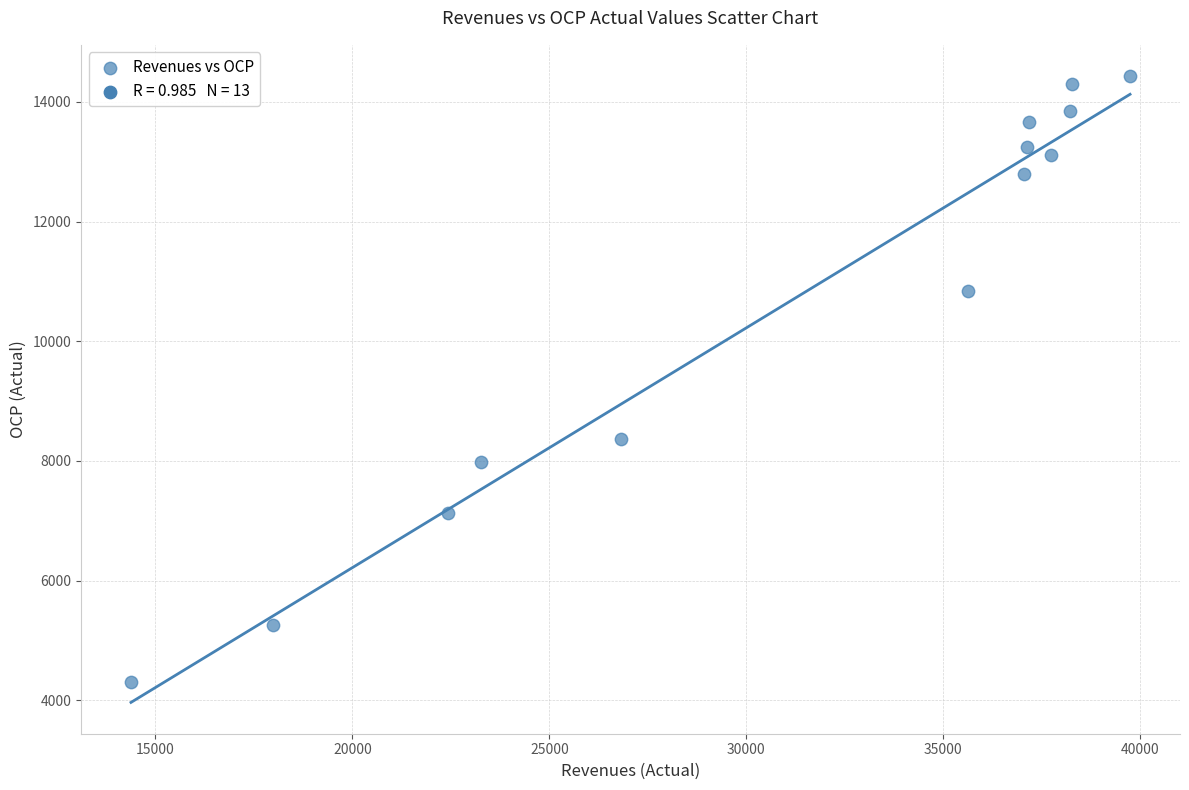

What is the range of X values (max minus min)?

25358.0